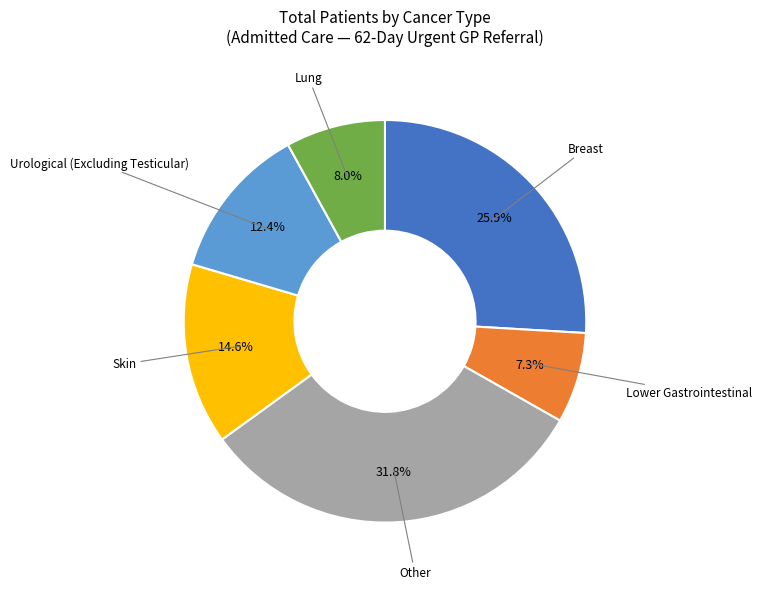

Is there a majority slice in this chart?

No